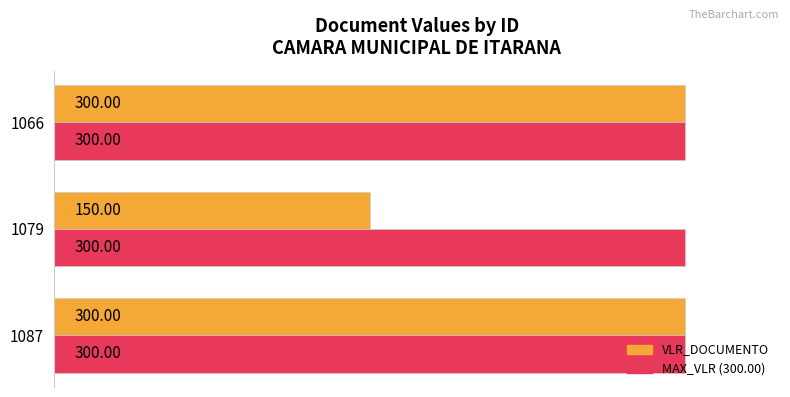

What are all the series names shown in the legend?

VLR_DOCUMENTO, MAX_VLR (300.00)